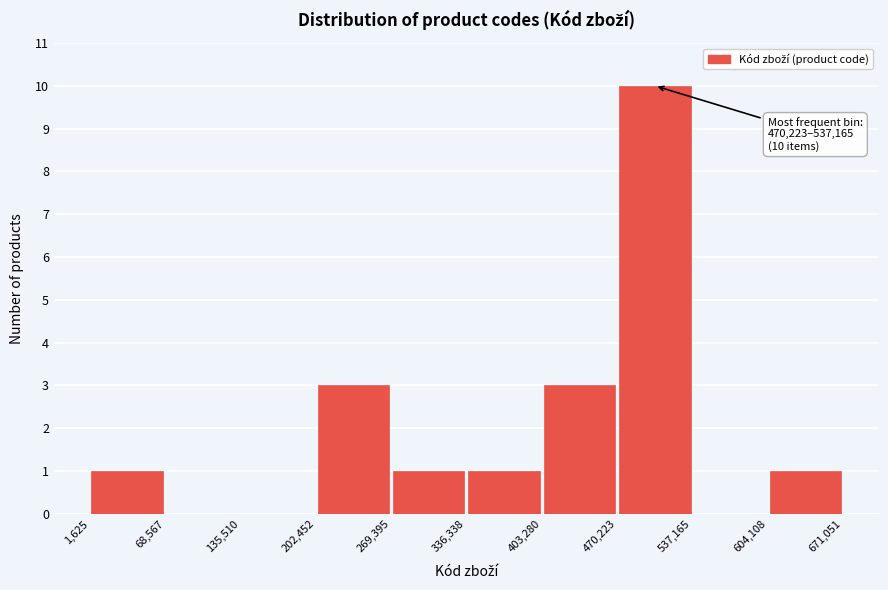

Which range on the x-axis has the tallest bar?

470,223 to 537,165